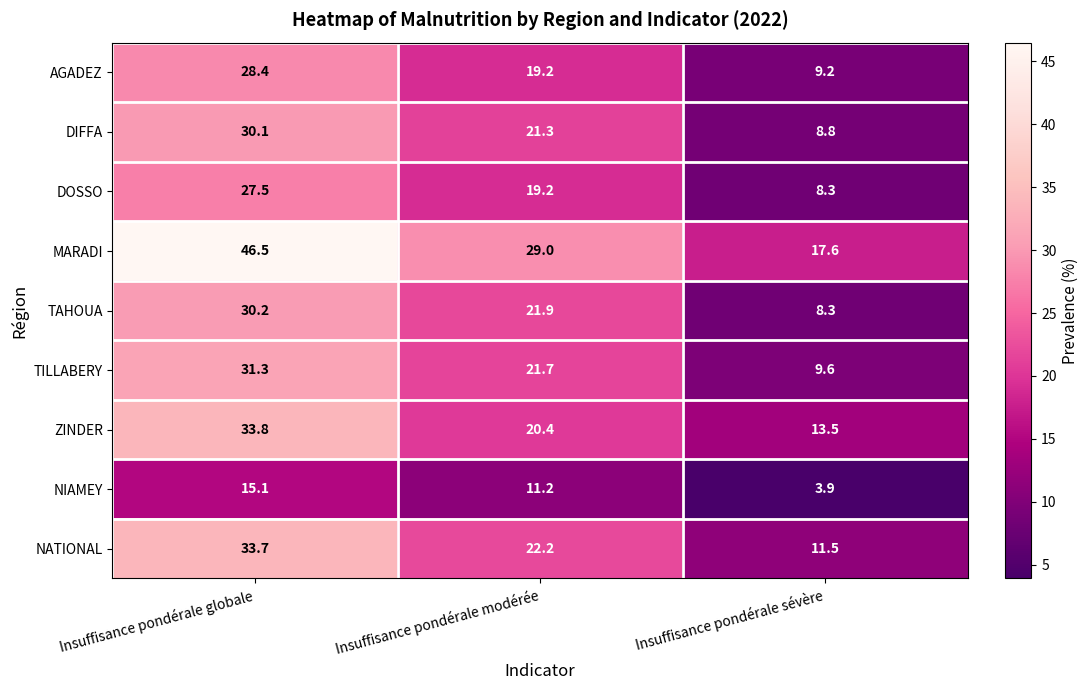

Which series changed the most between Insuffisance pondérale globale and Insuffisance pondérale modérée?

MARADI